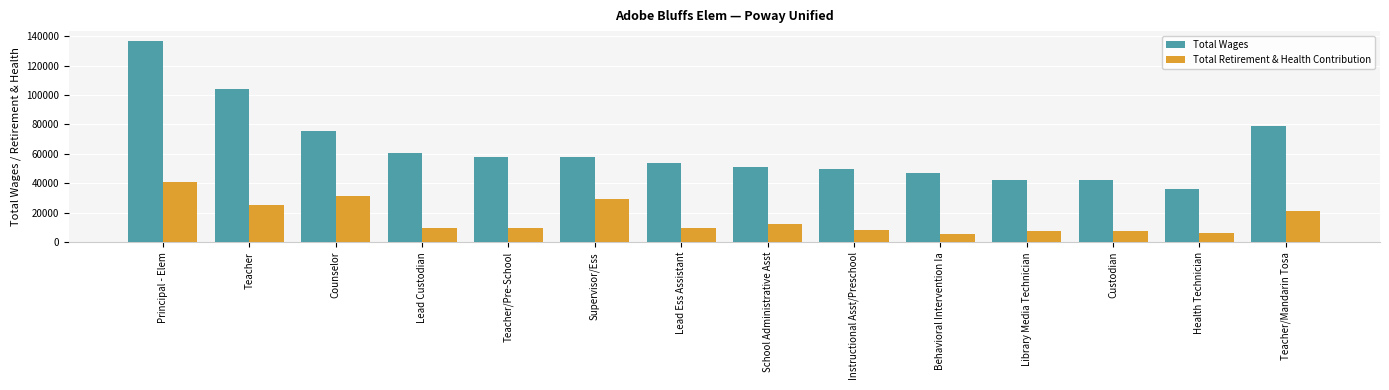

What is the sum of the Total Retirement & Health Contribution values at Lead Custodian and Teacher/Mandarin Tosa?

30732